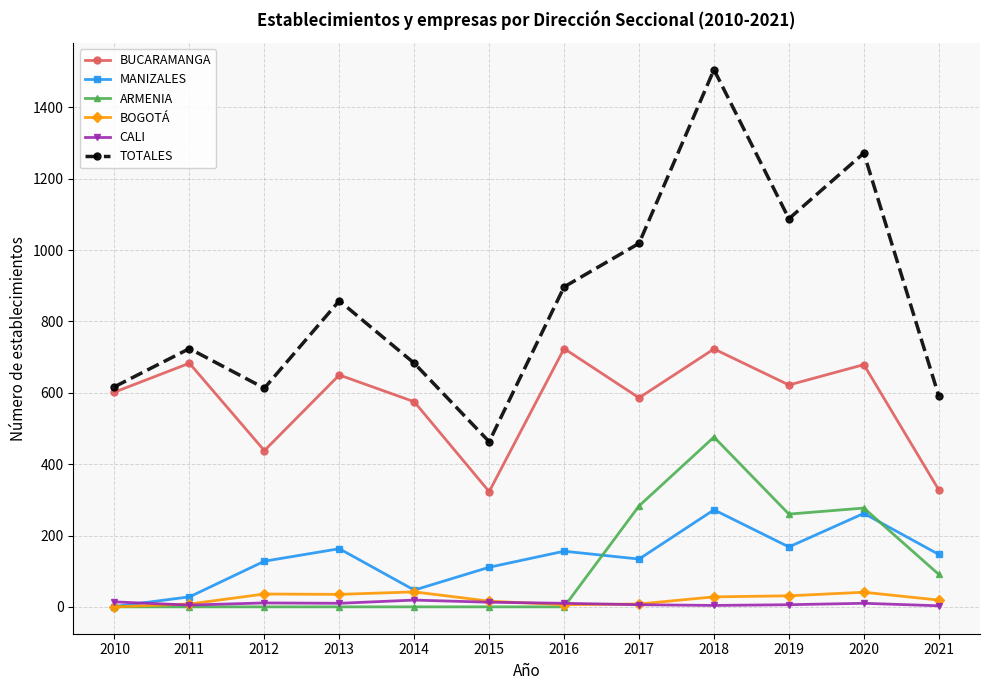

At how many categories does at least one series exceed 564?

11